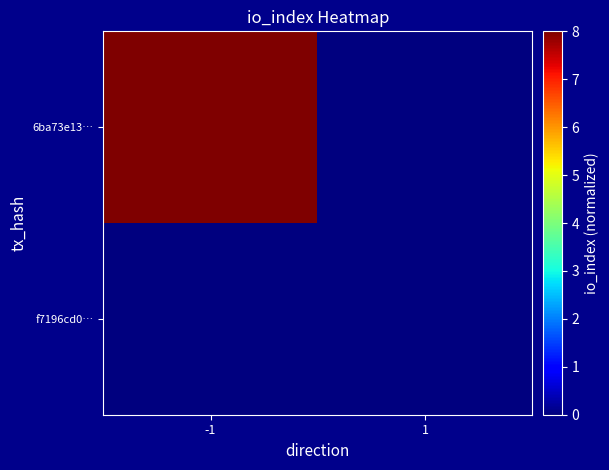

What is the maximum value shown in the chart?

8